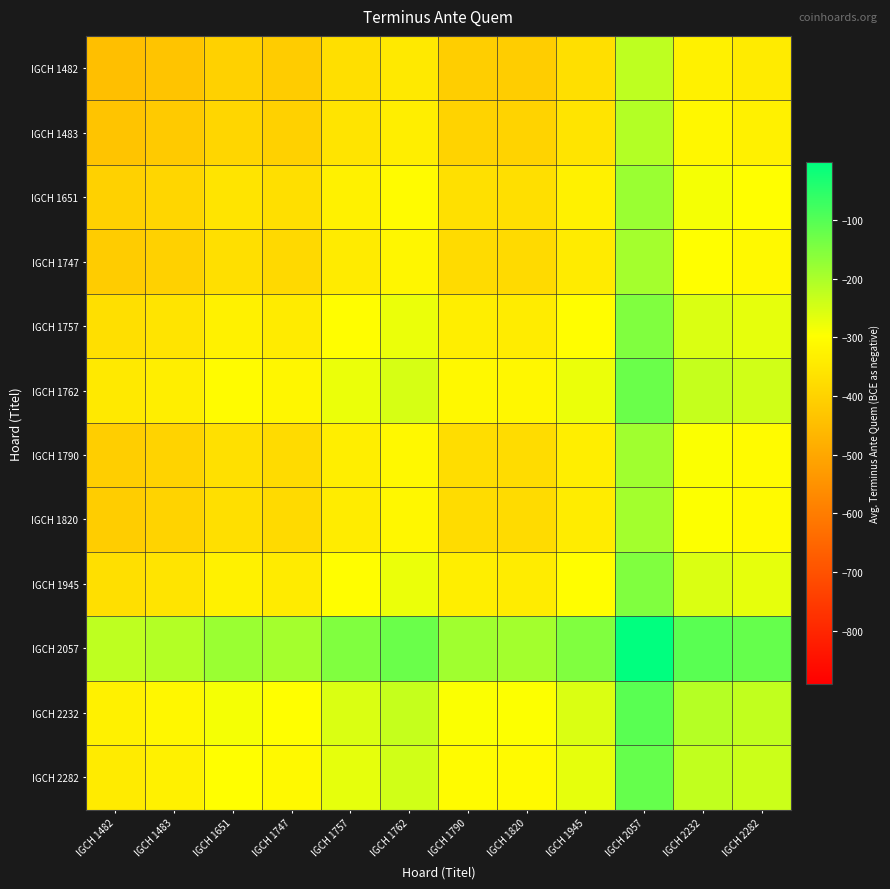

List the series in order of their peak value, lowest first.

IGCH 1482, IGCH 1483, IGCH 1747, IGCH 1820, IGCH 1790, IGCH 1651, IGCH 1757, IGCH 1945, IGCH 1762, IGCH 2282, IGCH 2232, IGCH 2057